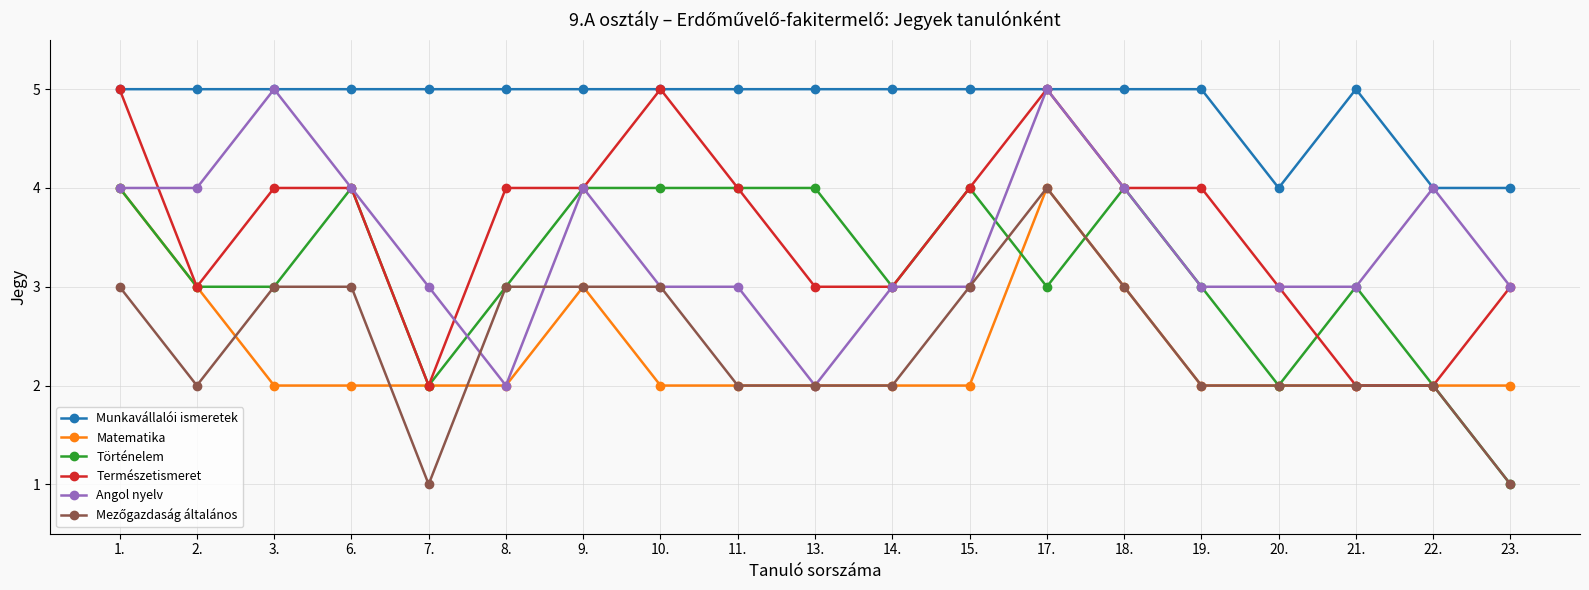

At which label does Angol nyelv first exceed 3?

1.